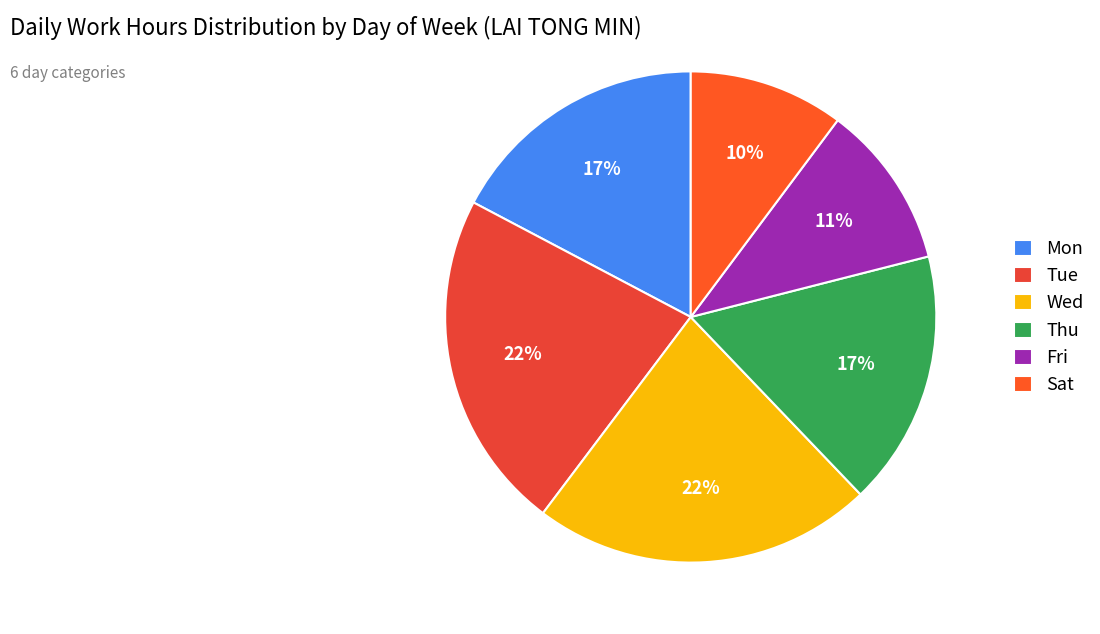

How many slices are in this pie chart?

6